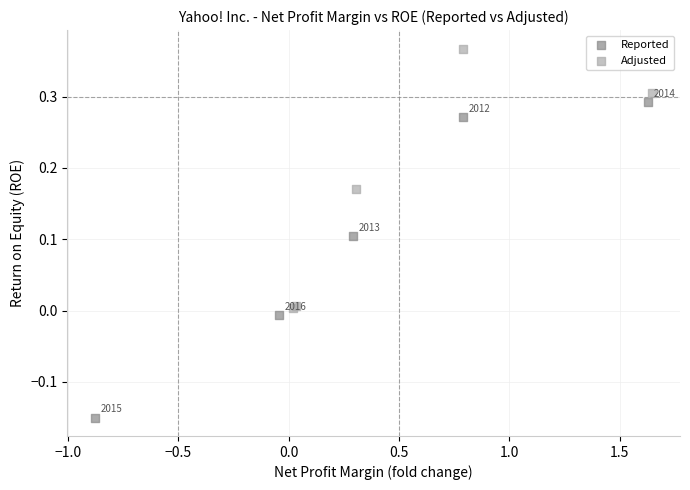

Which series reaches the minimum Y coordinate?

Reported